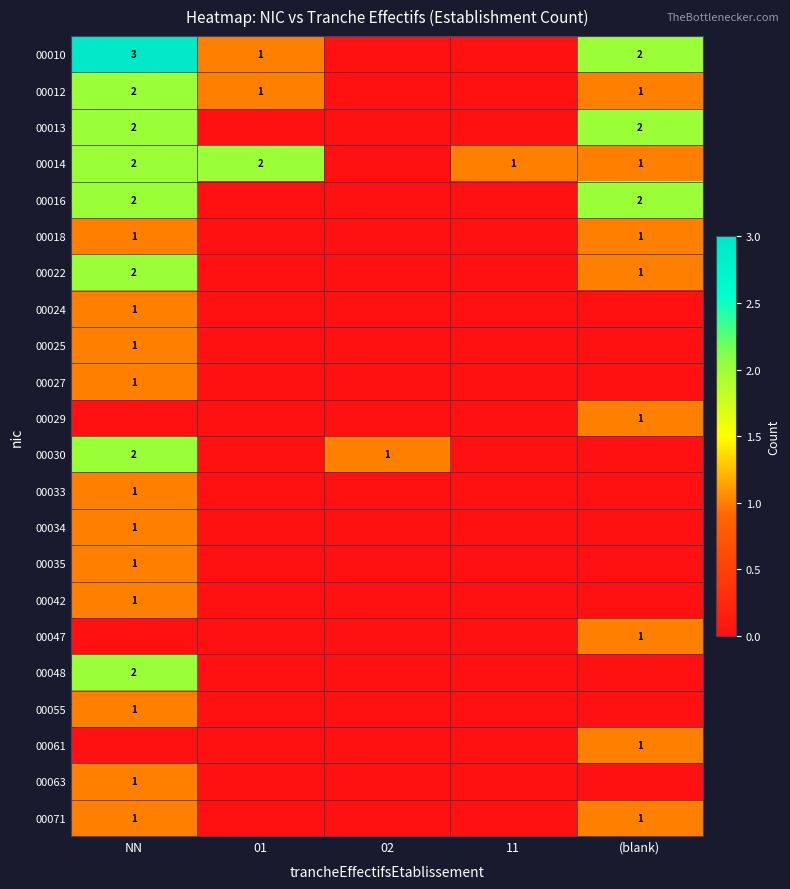

True or false: 00061 has a value of 1 at (blank).

True